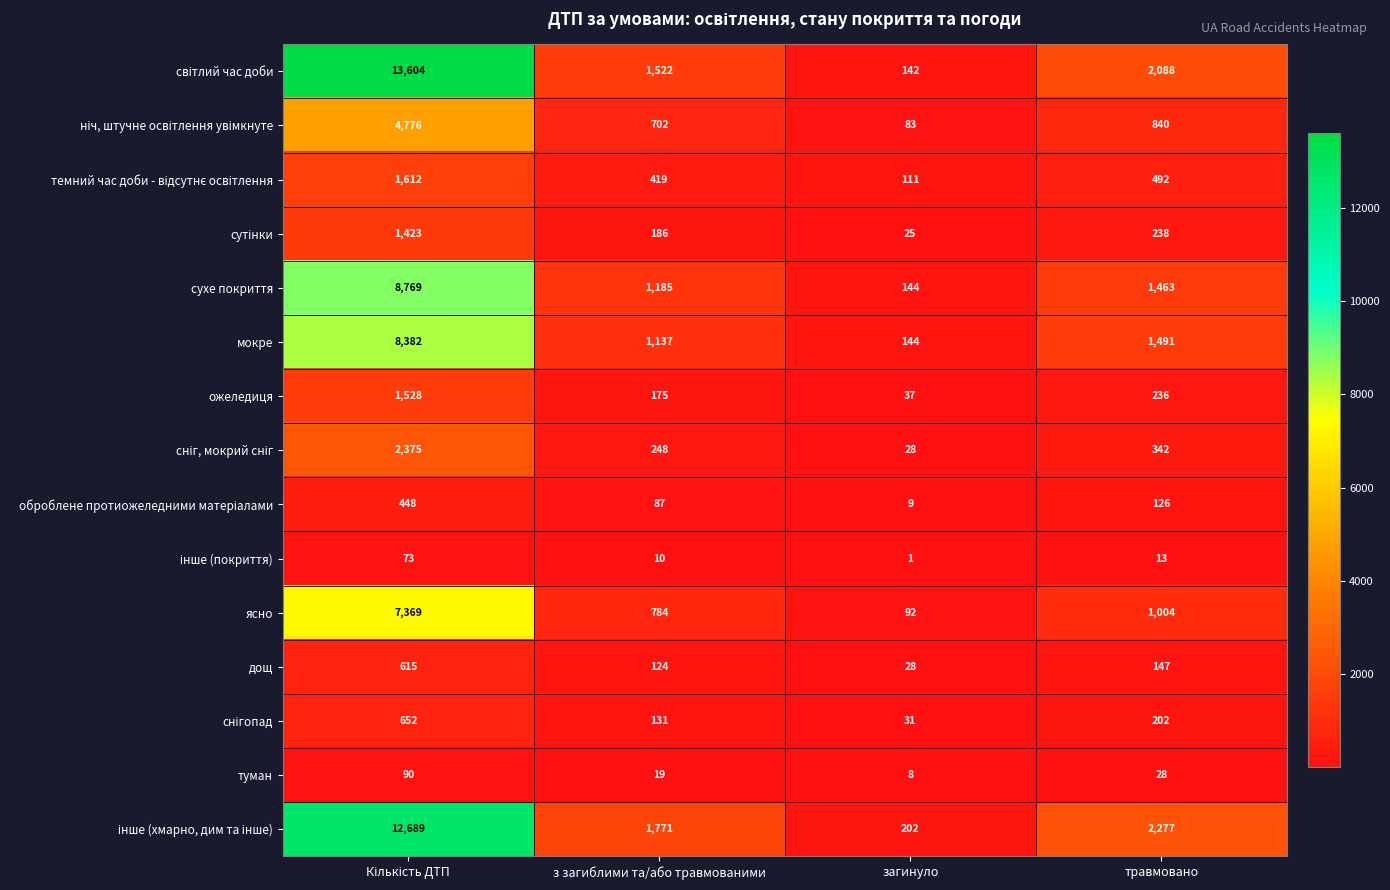

True or false: мокре has a value of 1137 at з загиблими та/або травмованими.

True